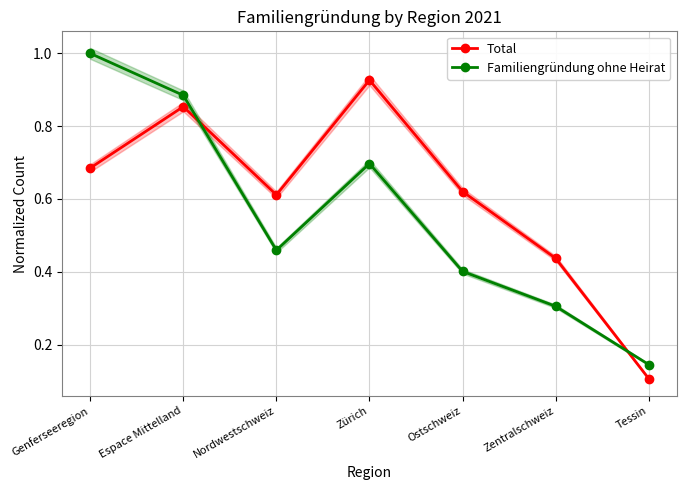

True or false: Familiengründung ohne Heirat and Total cross at least once.

True